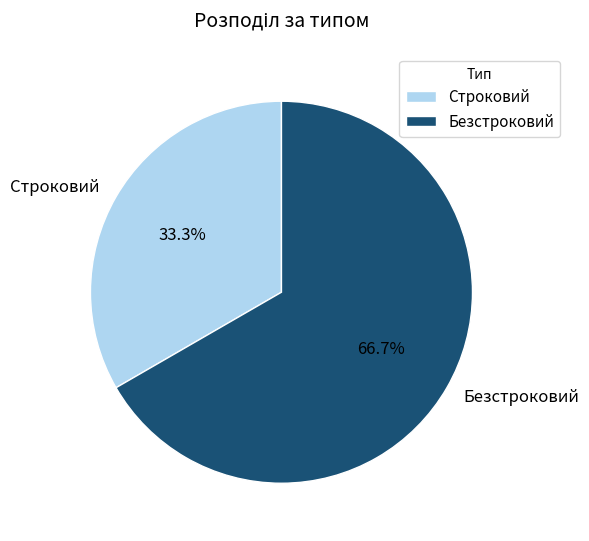

To the nearest percent, what percentage of the pie is Строковий?

33%